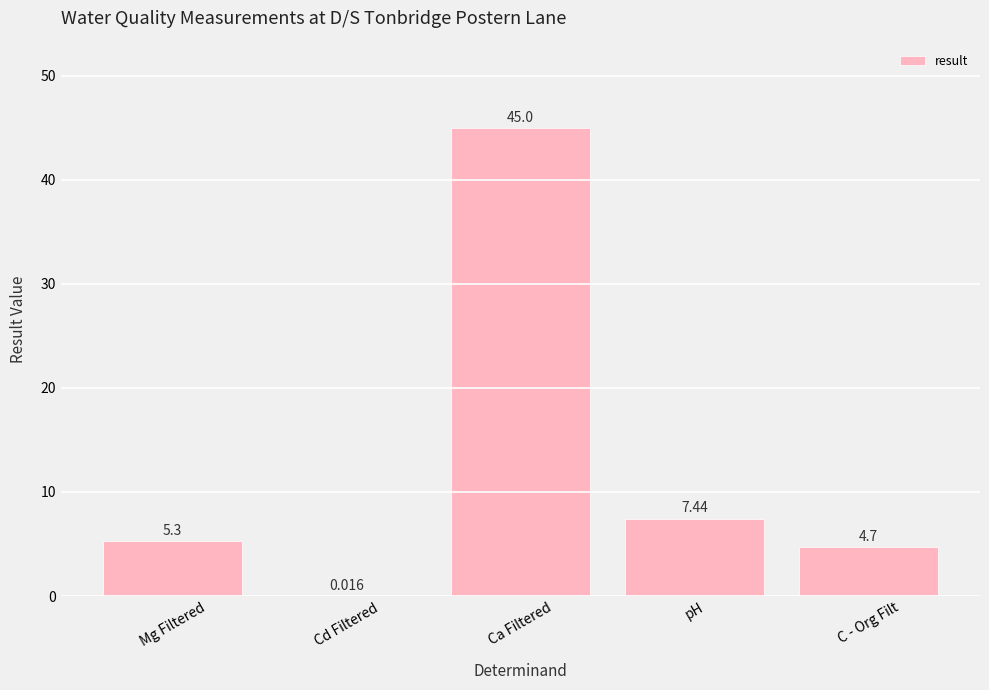

Where does the data first go above 5?

Mg Filtered